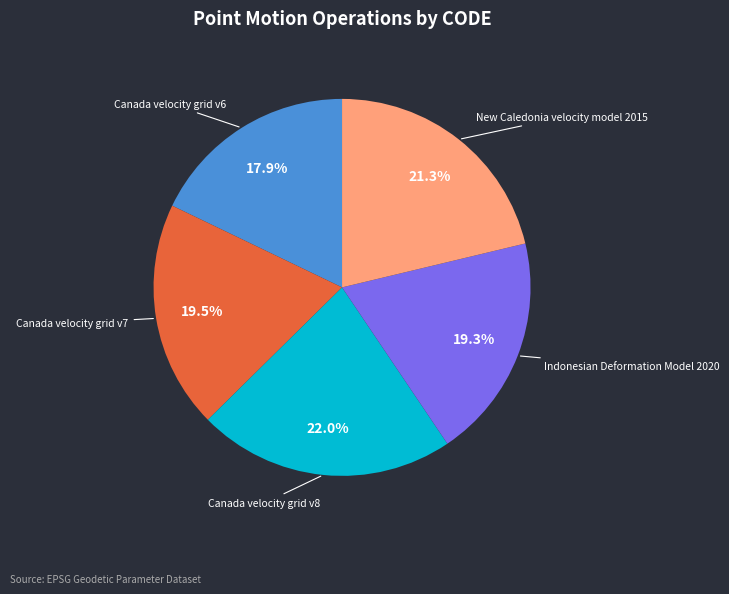

To the nearest percent, what is the average slice percentage?

20%